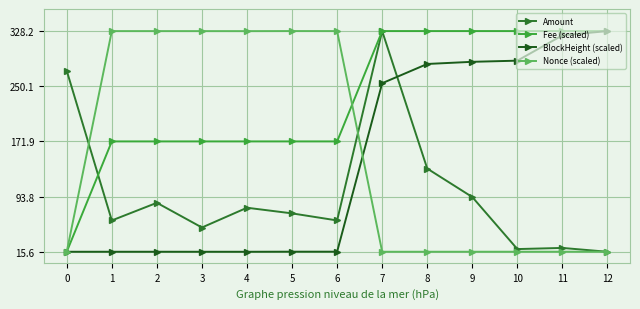

What are all the series names shown in the legend?

Amount, Fee (scaled), BlockHeight (scaled), Nonce (scaled)